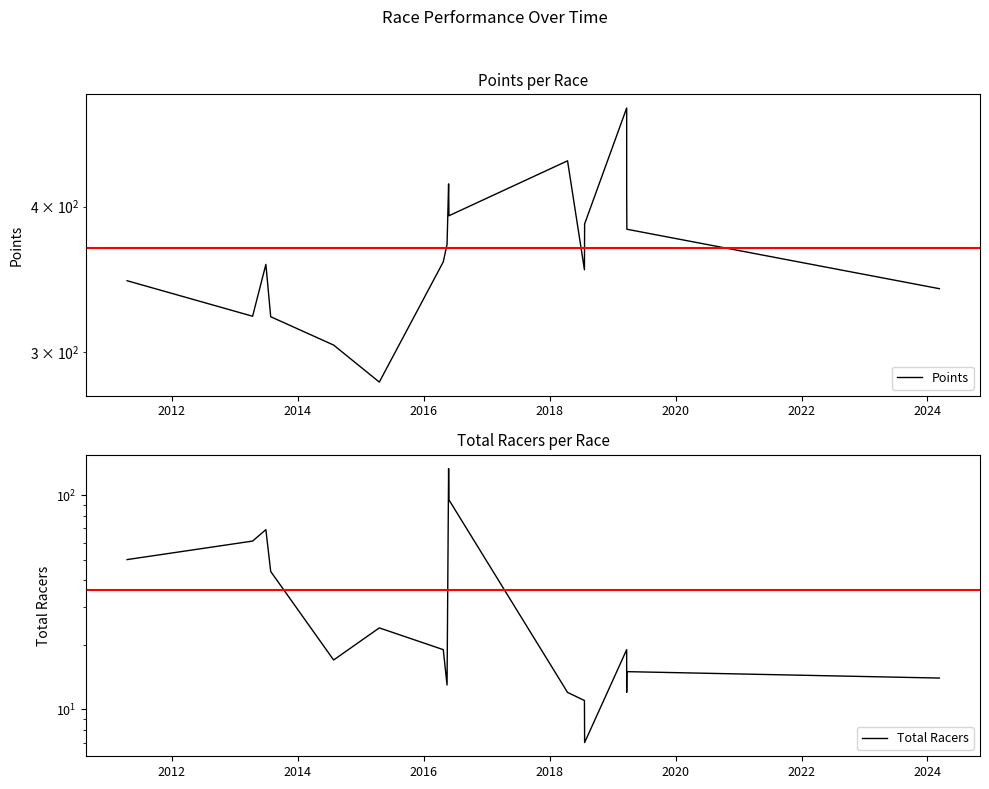

Is it true that Points equals 345.5 at 2011-04-16?

True